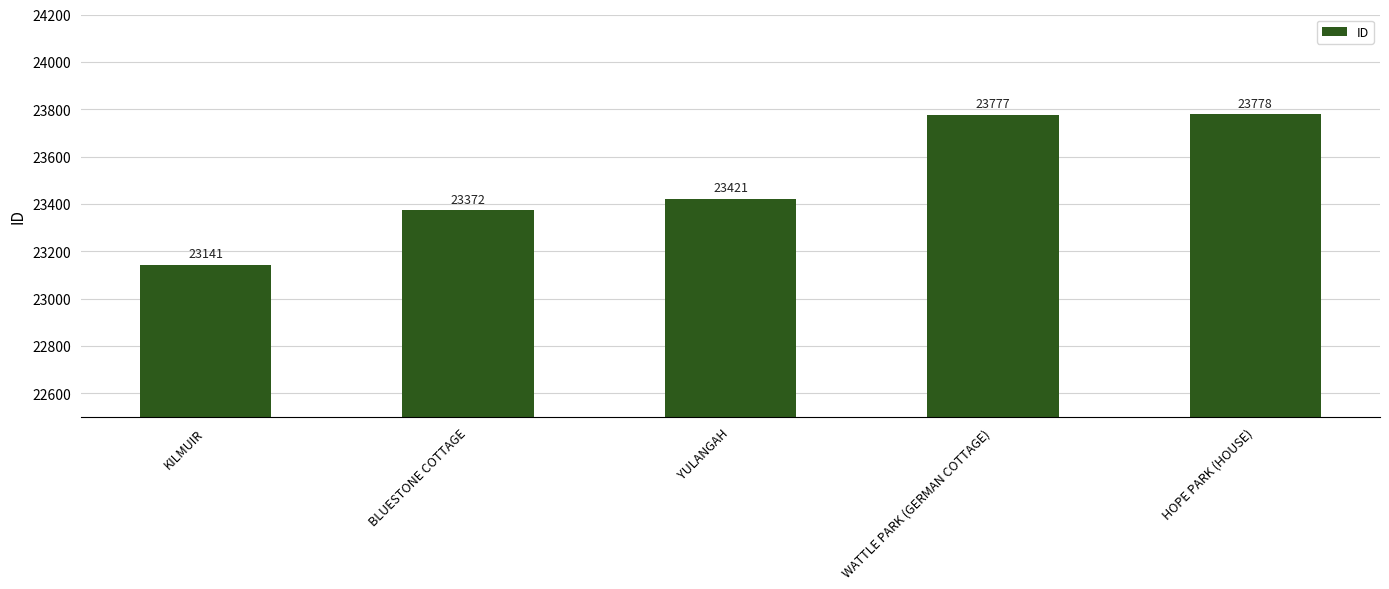

What is the minimum value shown in the chart?

23141